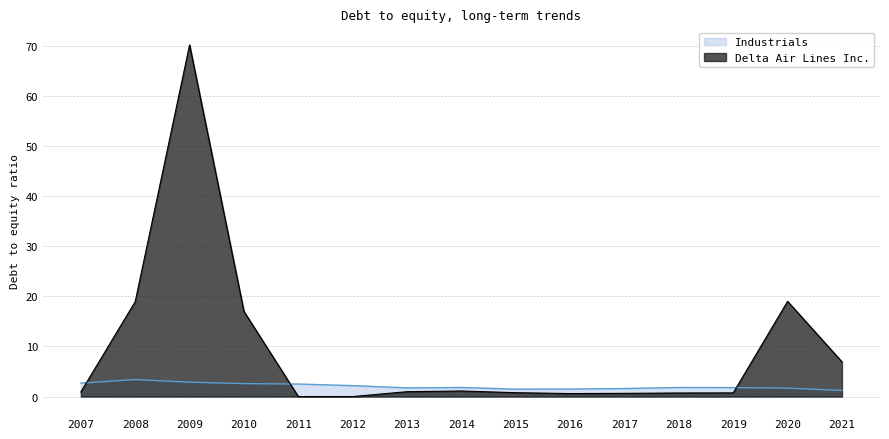

Count the number of data series in this chart.

2